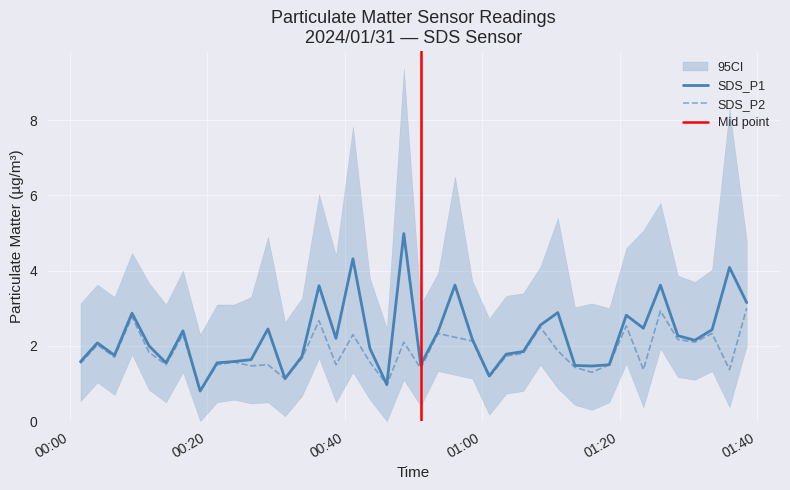

What is the maximum value for SDS_P1?

5.0